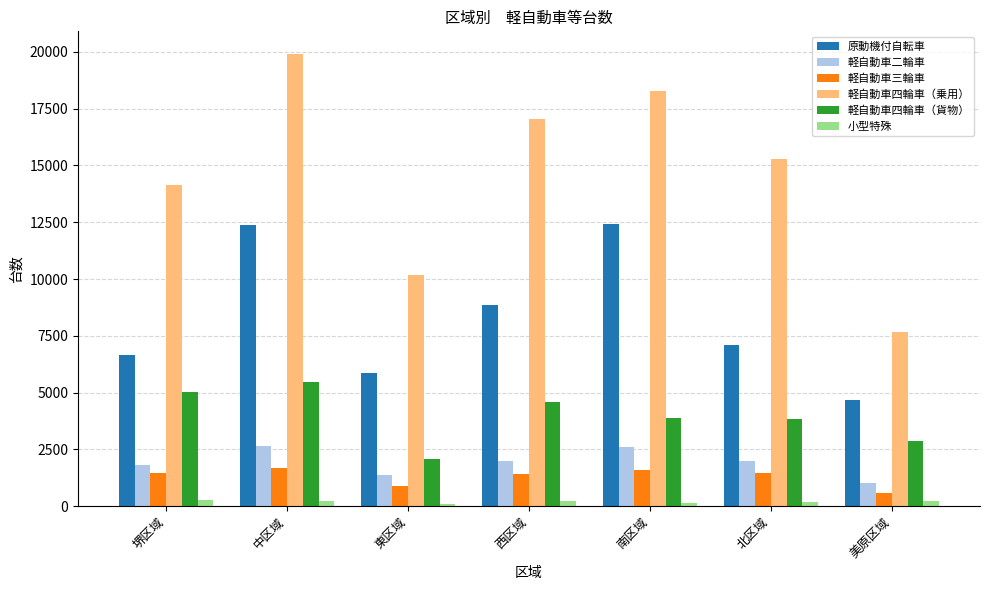

The 軽自動車三輪車 series shows 1414 at 西区域. True or false?

True